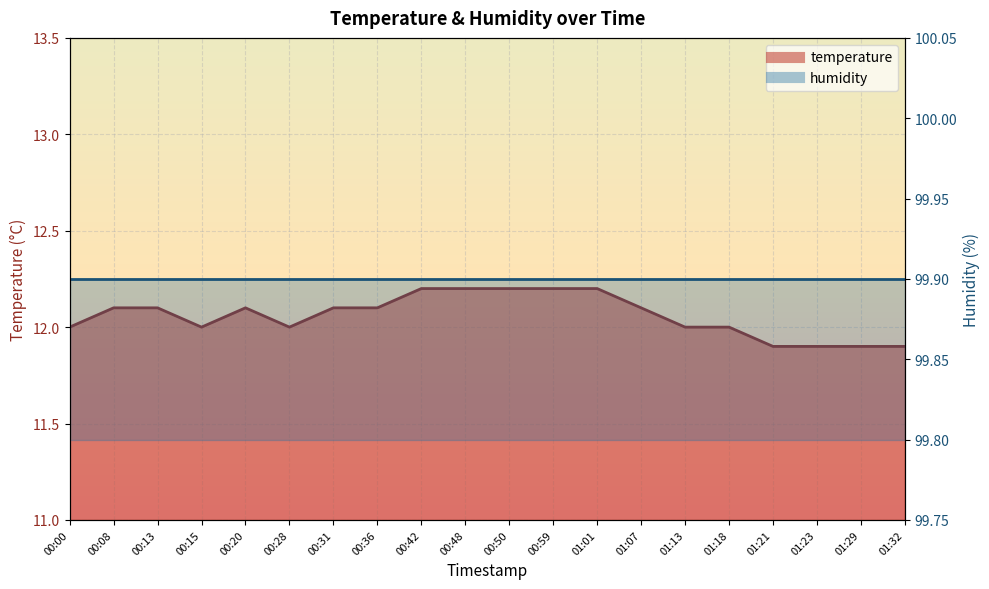

How many data points are above 12?

11